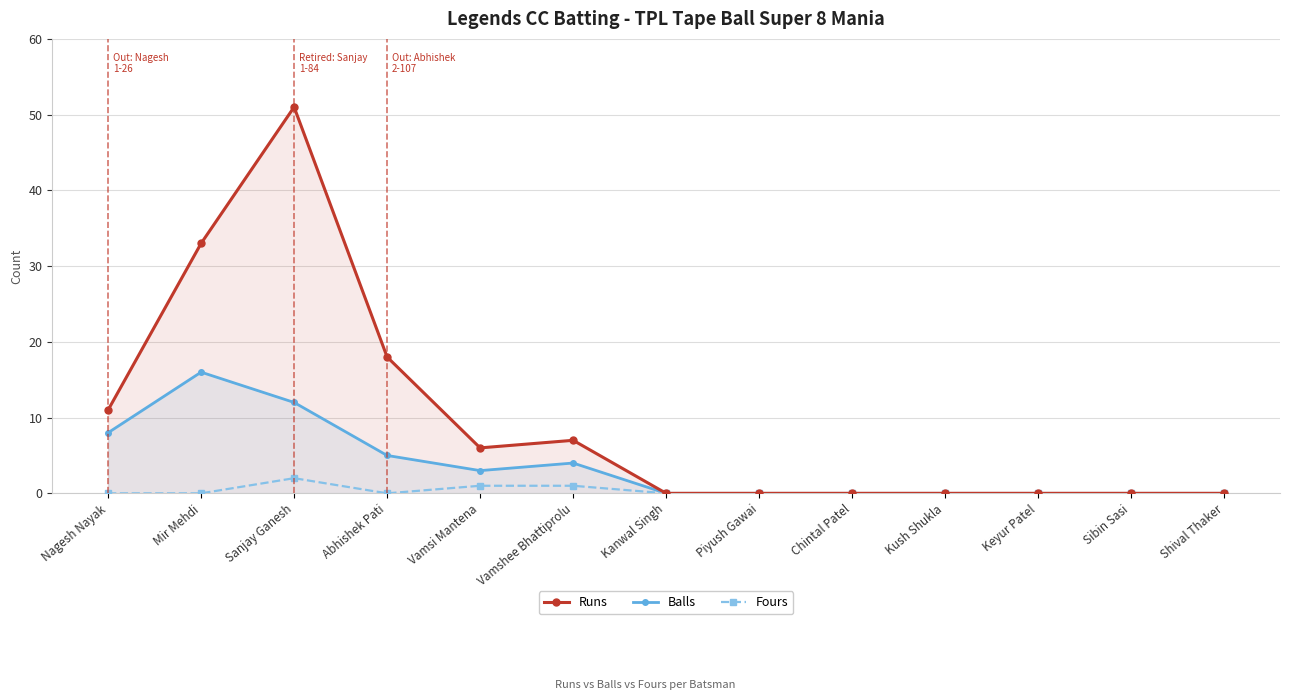

Is it true that Fours equals 0 at Chintal Patel?

True